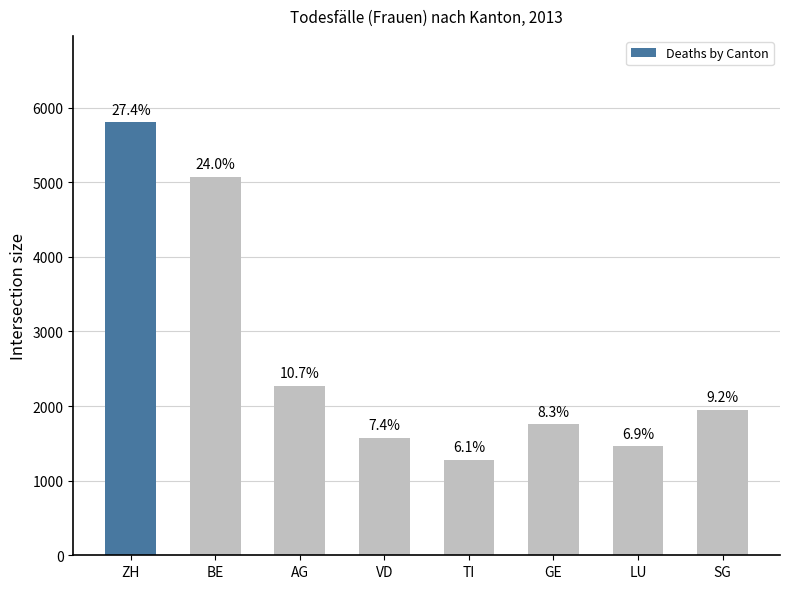

True or false: the data shows 5800 at ZH.

True